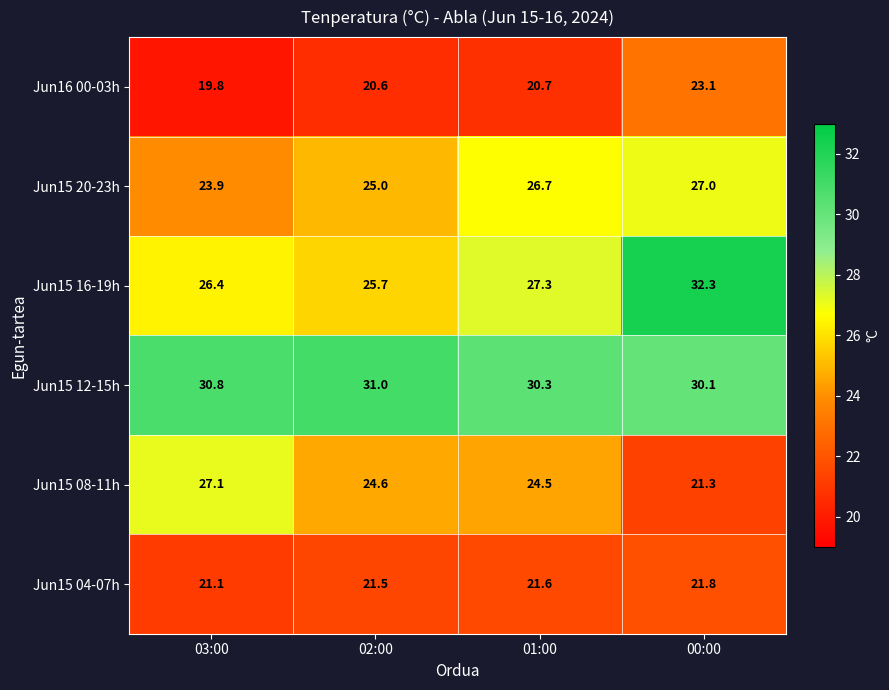

What is the difference between the maximum and minimum values in the Jun15 08-11h series?

5.8